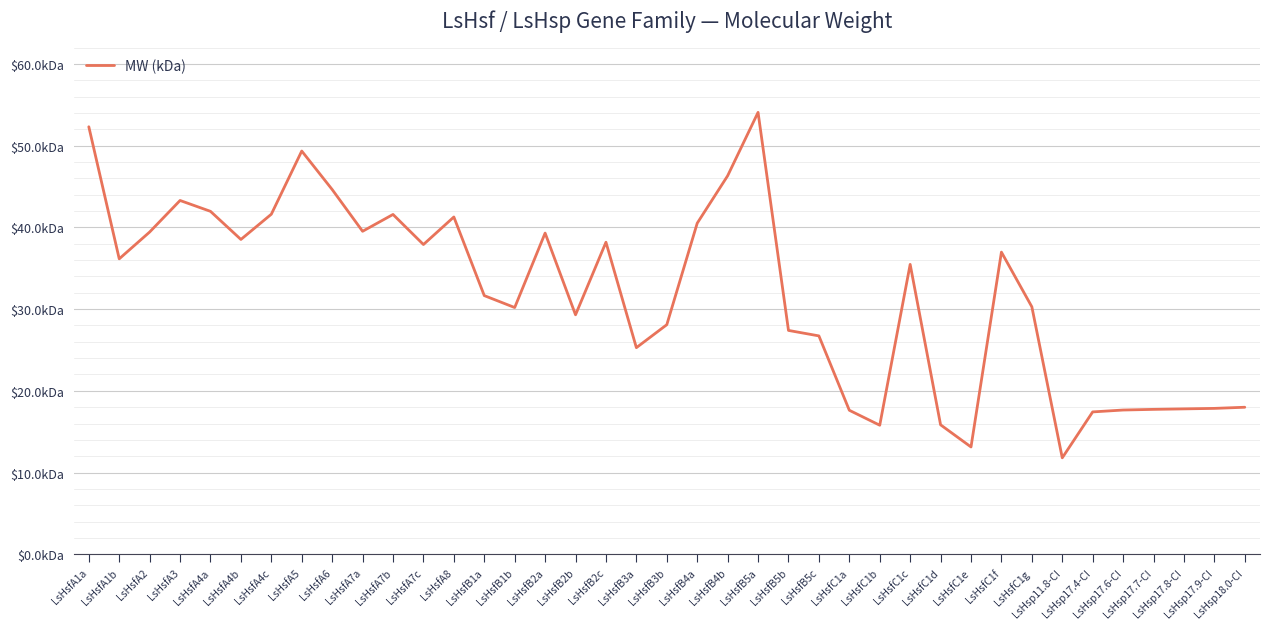

Where does the data first go above 35?

LsHsfA1a